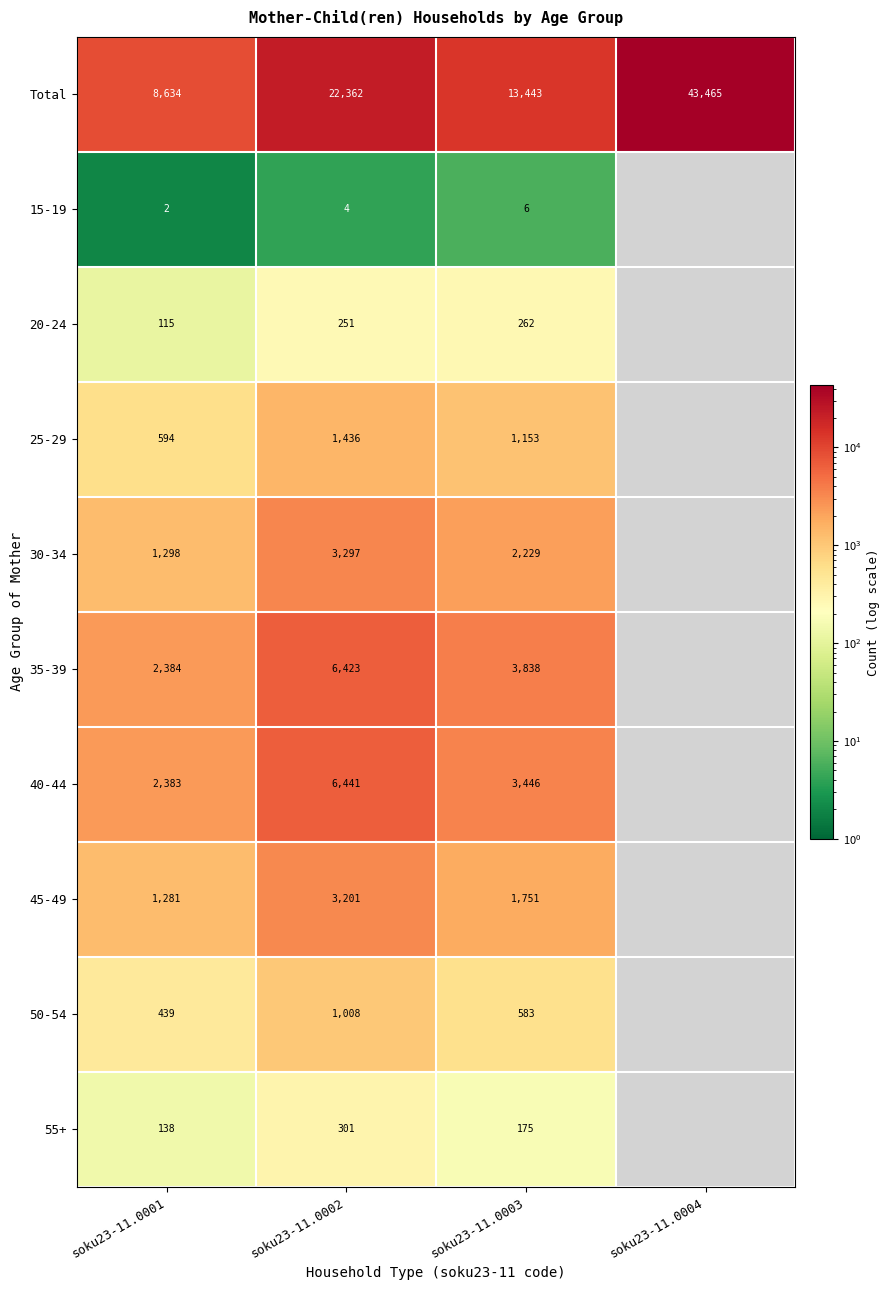

At which category is the sum across all series the highest?

soku23-11.0002